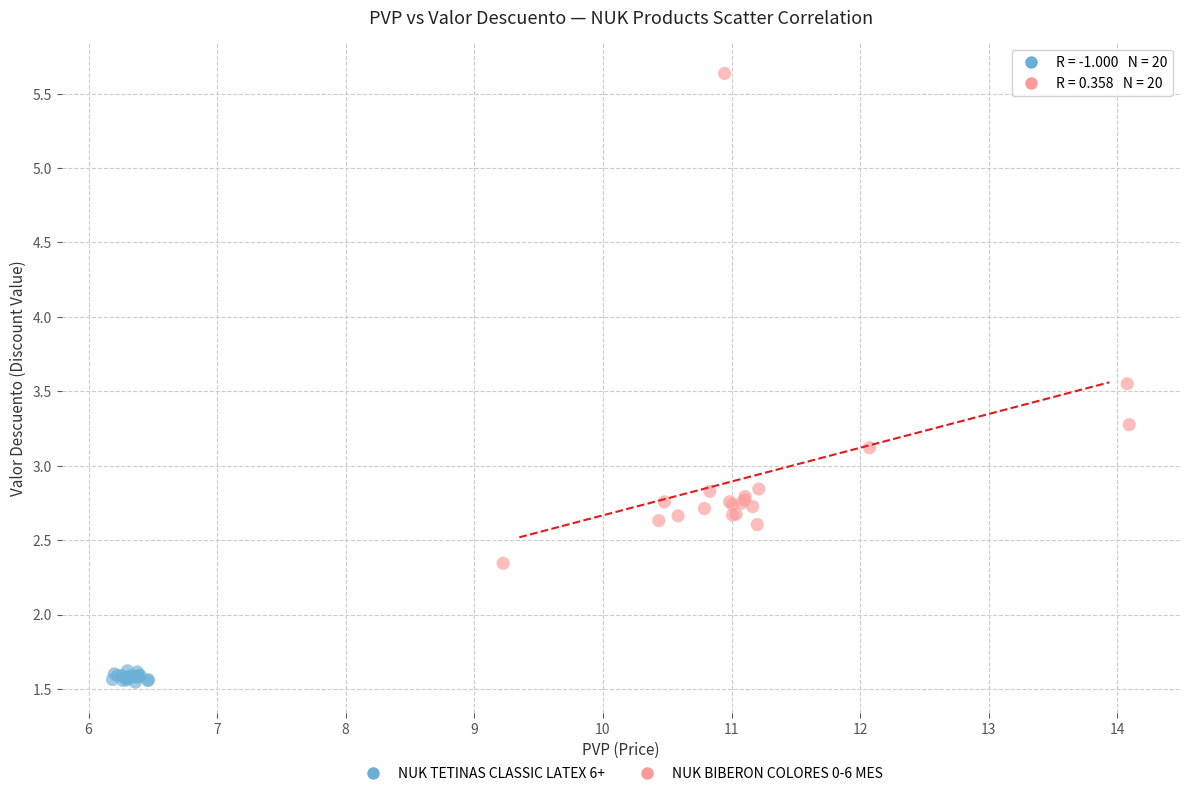

Which series has the widest spread of Y values?

NUK BIBERON COLORES 0-6 MES